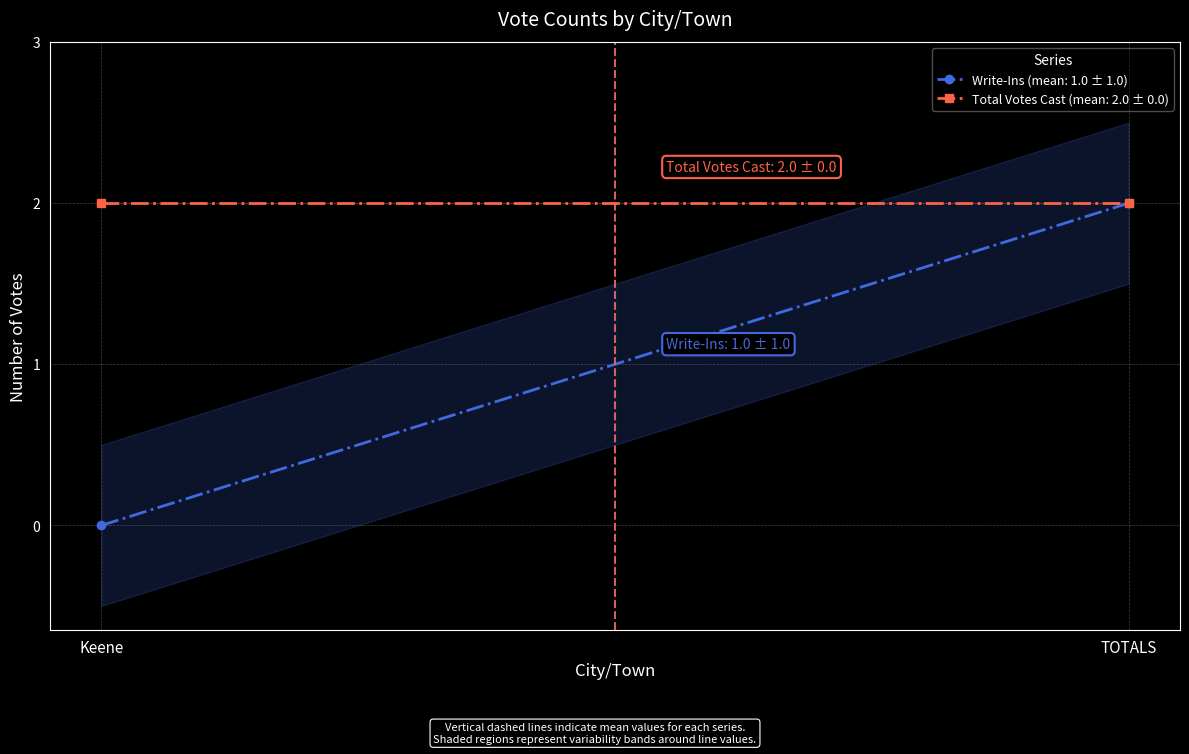

Which category has the lowest value in the Write-Ins series?

Keene